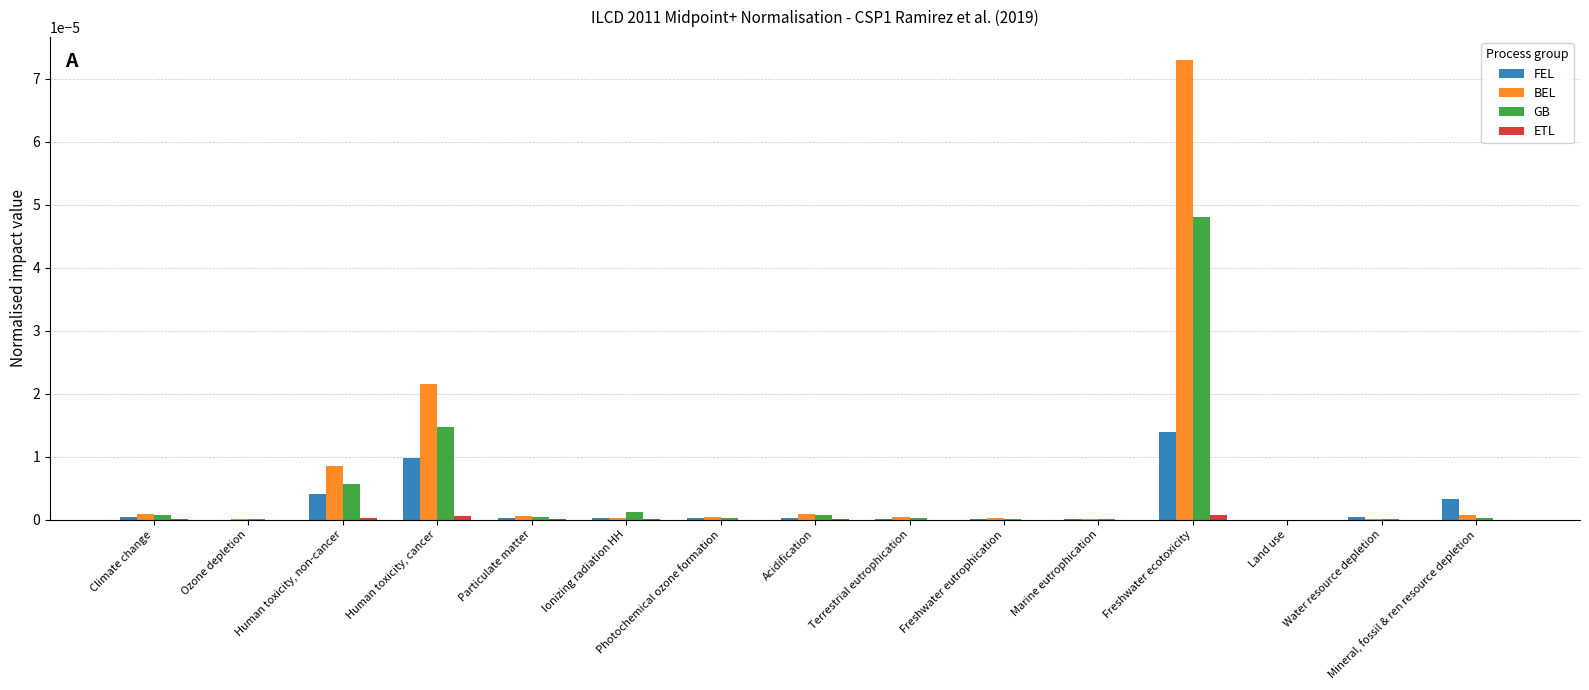

Which category has the highest value in the GB series?

Freshwater ecotoxicity